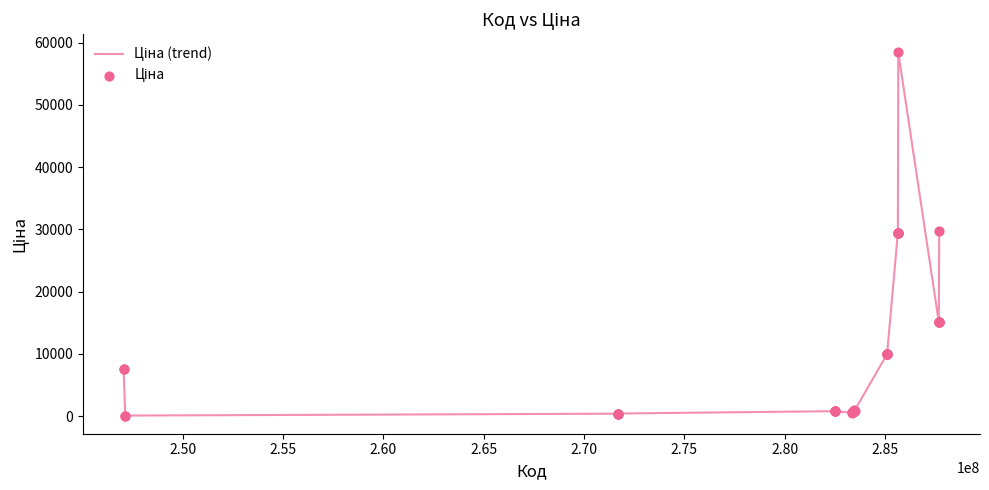

What is the greatest value displayed?

58426.5